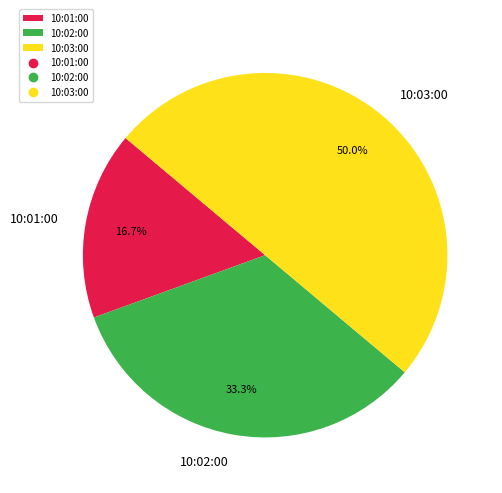

Which slice is the smallest?

10:01:00